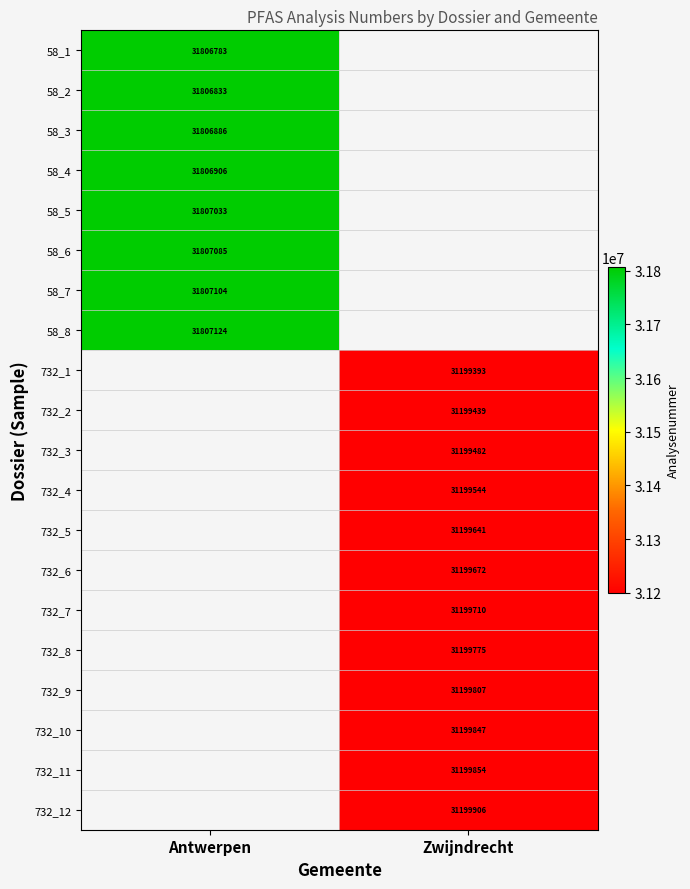

What is the difference between the highest and lowest values at Antwerpen?

341.0